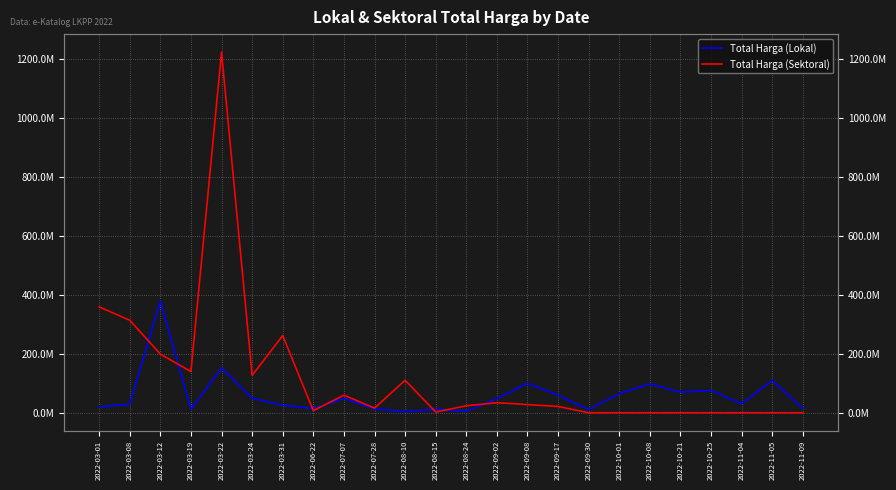

What is the value of the Total Harga (Lokal) point at the 23rd from the left?

110000000